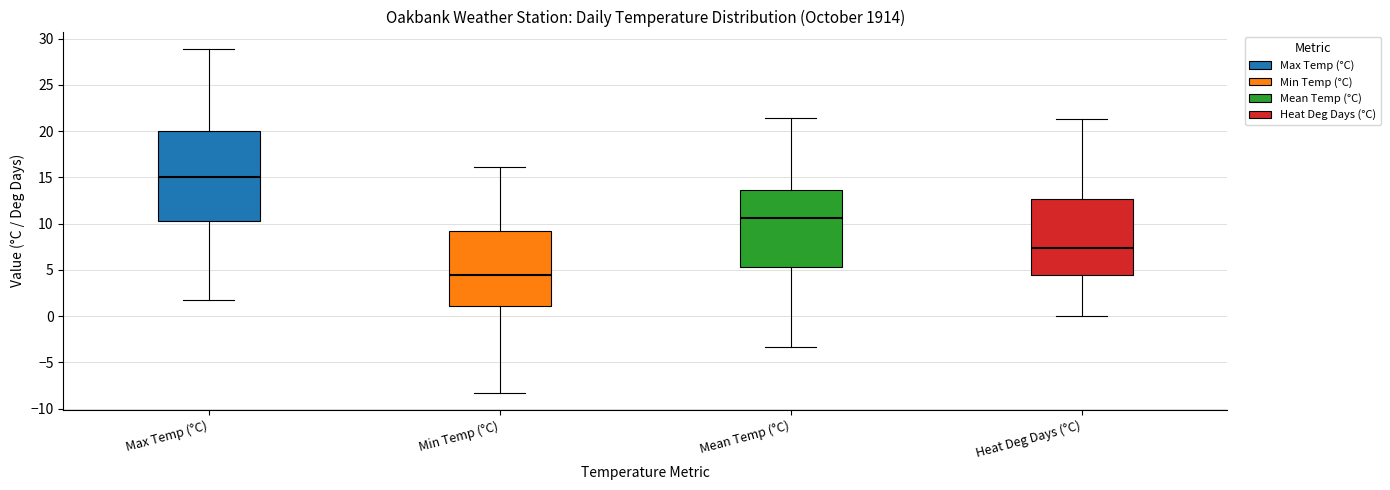

Where does the upper whisker of the box for Max Temp (°C) end on the y-axis? The values are not printed on the chart, so give them approximately, as read against the axis.

29.0